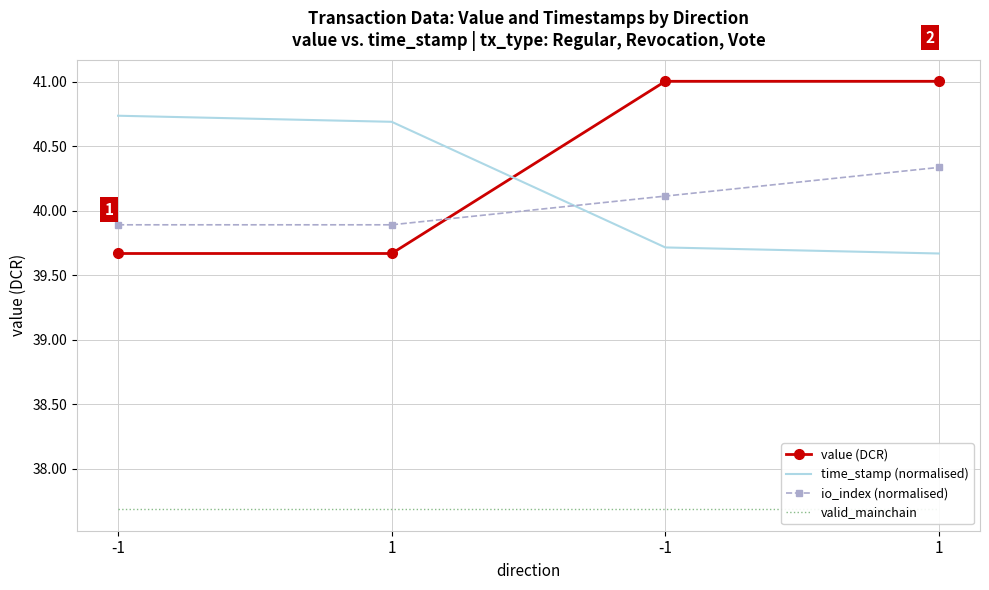

How many values in the value (DCR) series are below 41?

2